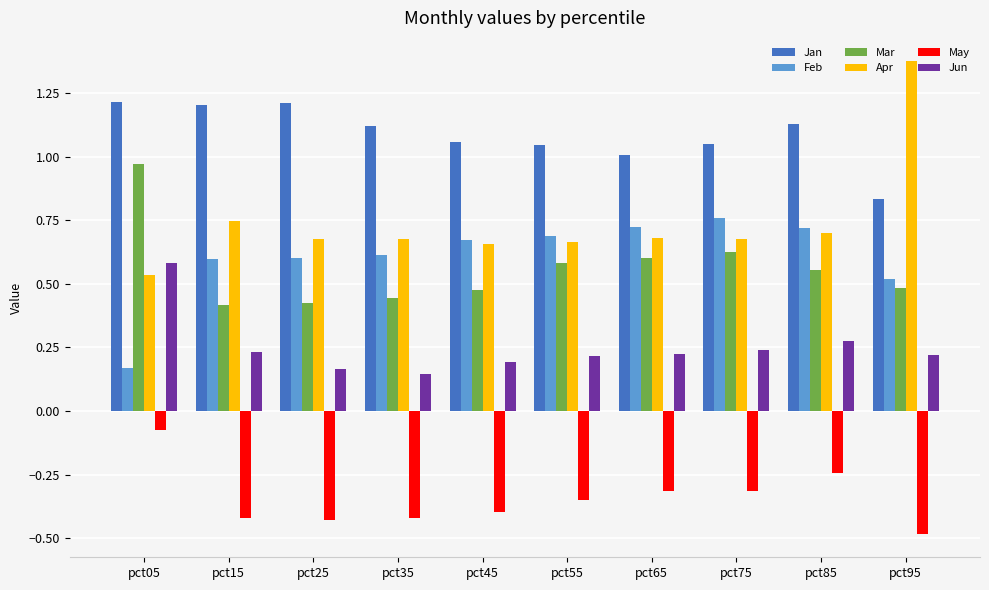

What is the sum of all Feb values?

6.1